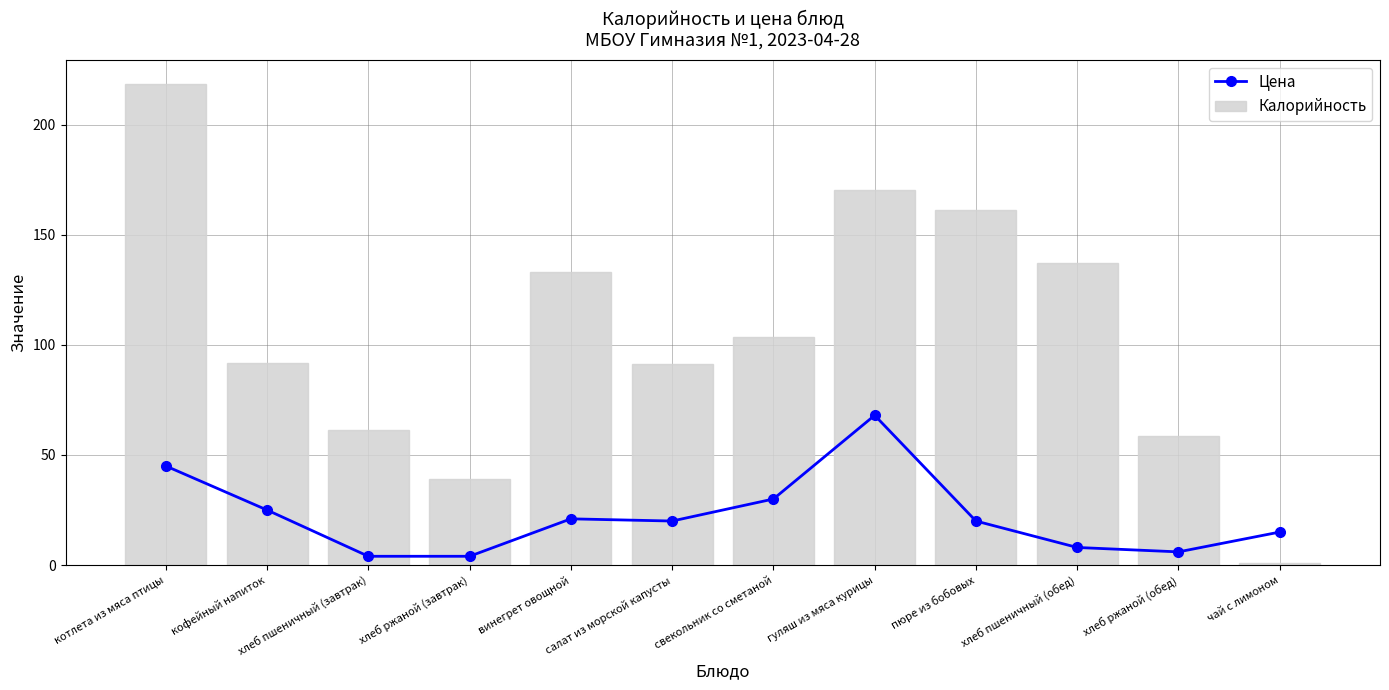

How many data points in Калорийность are less than 103?

6